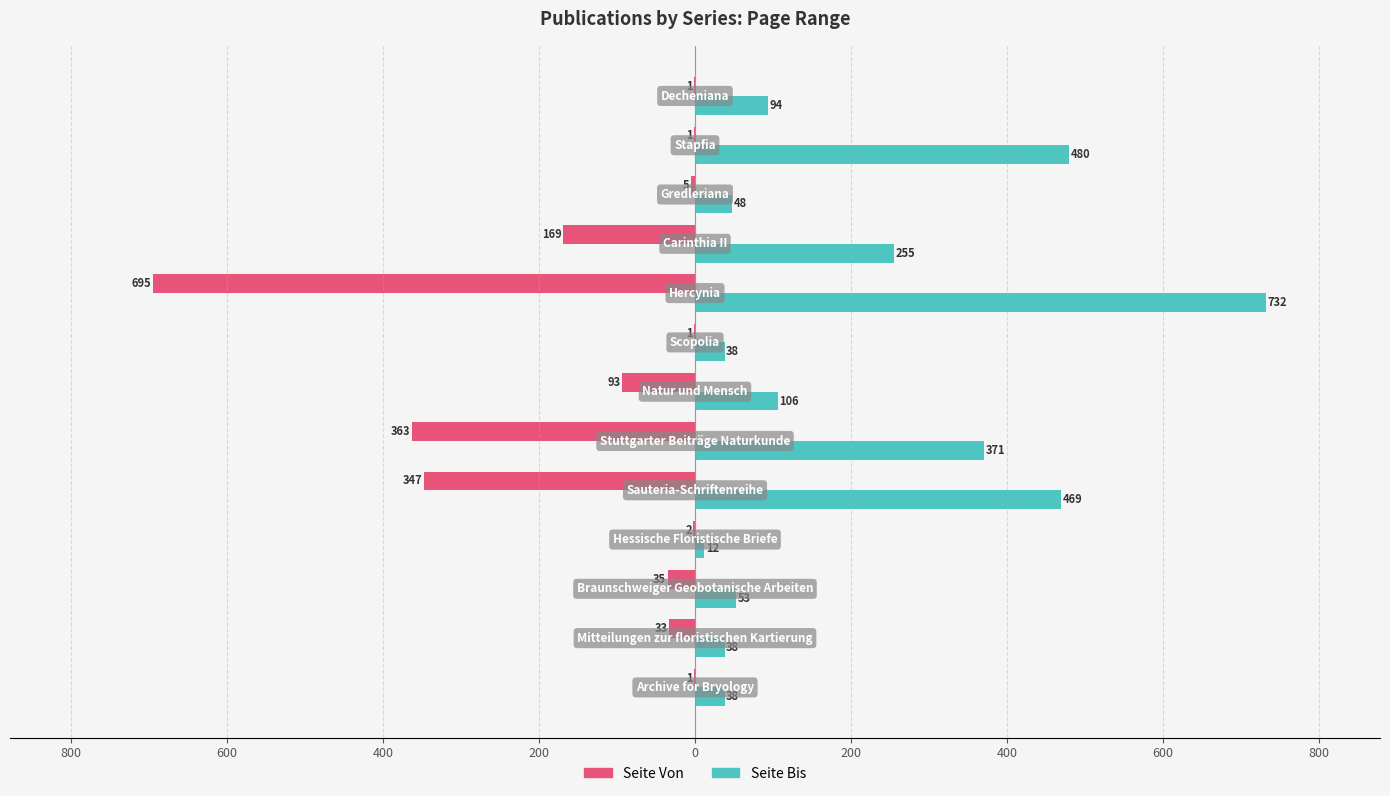

What are all the series names shown in the legend?

Seite Von, Seite Bis